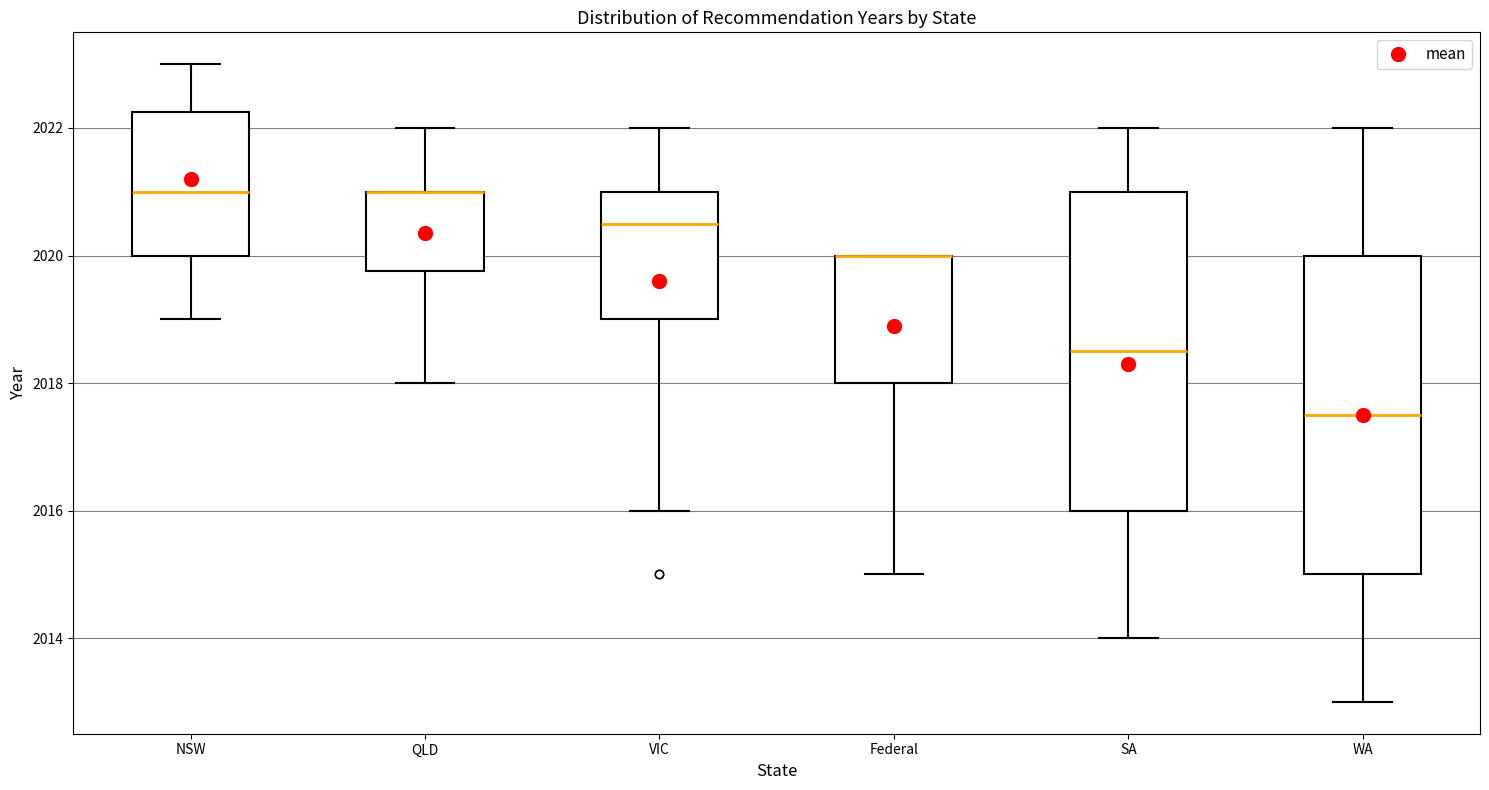

Reading left to right, transcribe this box plot: for each box, give where its median line is, the range the box spans, and where its two whiskers end, as read against the y-axis. The values are not printed on the chart, so give them approximately, as read against the axis.

NSW: median 2021.0, box 2020.0 to 2022.2, whiskers 2019.0 to 2023.0
QLD: median 2021.0 (drawn on the box's upper edge), box 2019.8 to 2021.0, whiskers 2018.0 to 2022.0
VIC: median 2020.6, box 2019.0 to 2021.0, whiskers 2016.0 to 2022.0
Federal: median 2020.0 (drawn on the box's upper edge), box 2018.0 to 2020.0, whiskers 2015.0 to 2020.0
SA: median 2018.6, box 2016.0 to 2021.0, whiskers 2014.0 to 2022.0
WA: median 2017.6, box 2015.0 to 2020.0, whiskers 2013.0 to 2022.0